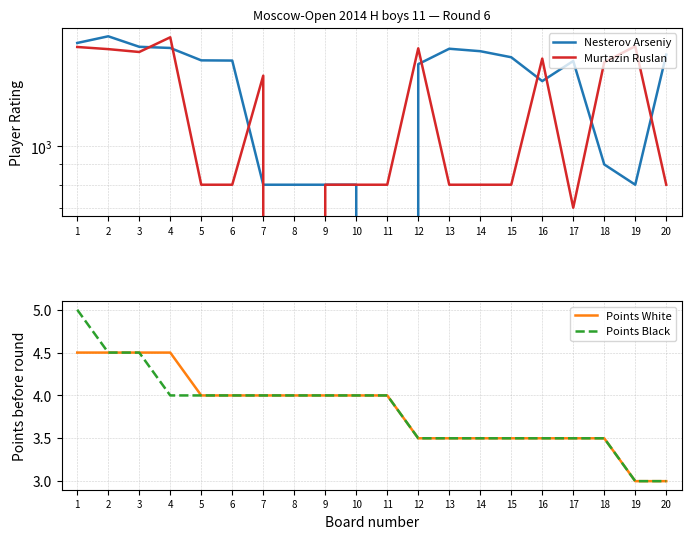

How many lines are shown in the chart?

4